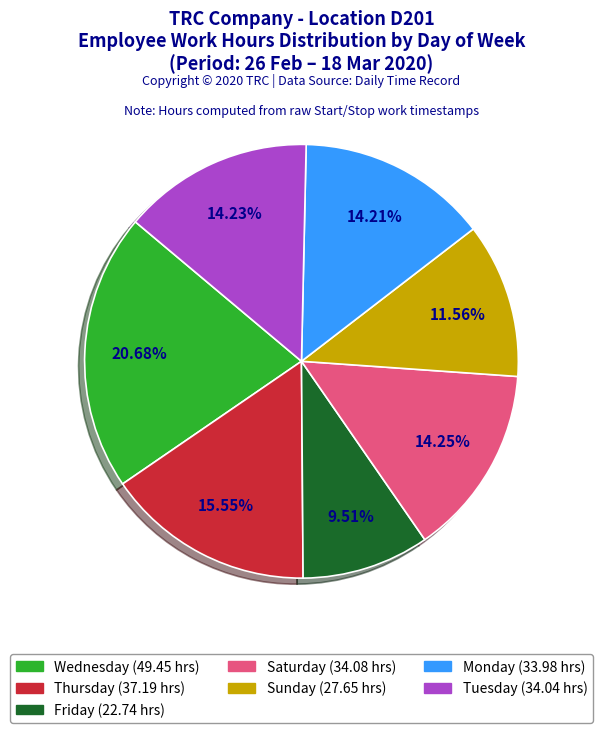

Is there a majority slice in this chart?

No